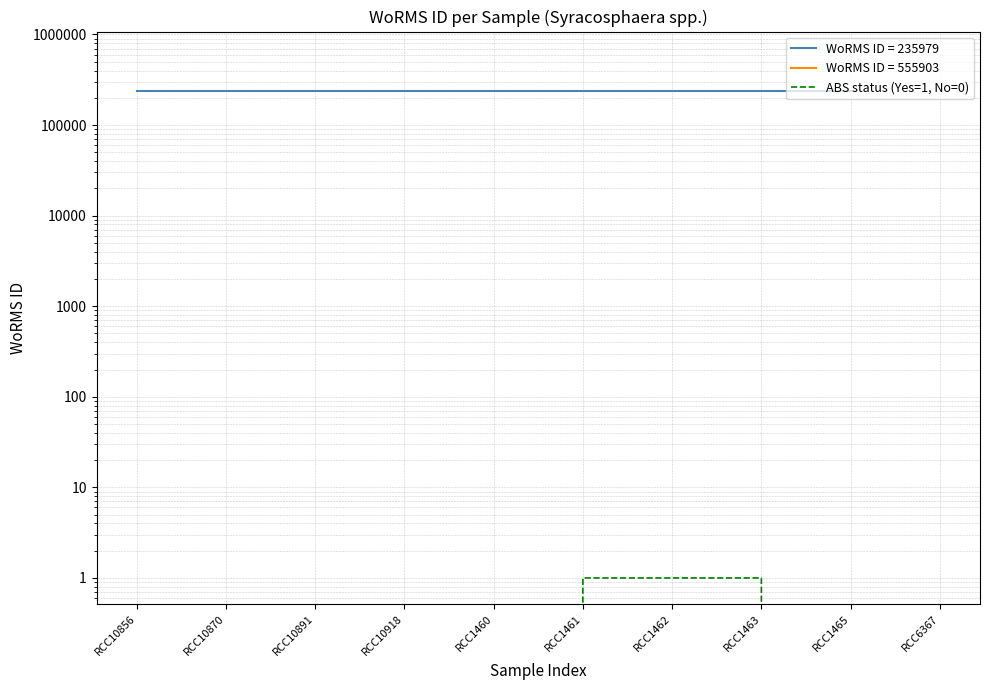

List the labels in order of value, smallest first.

RCC6367, RCC10856, RCC10870, RCC10891, RCC10918, RCC1460, RCC1465, RCC1461, RCC1462, RCC1463